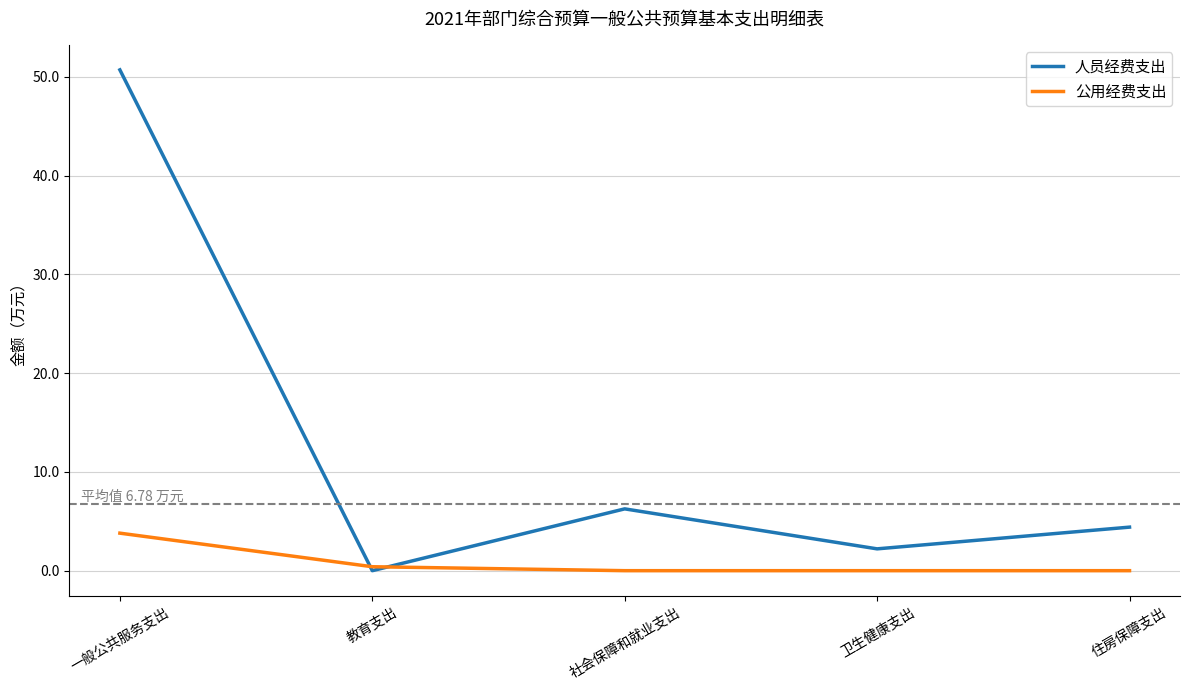

What is the spread (max minus min) of values at 住房保障支出?

4.4